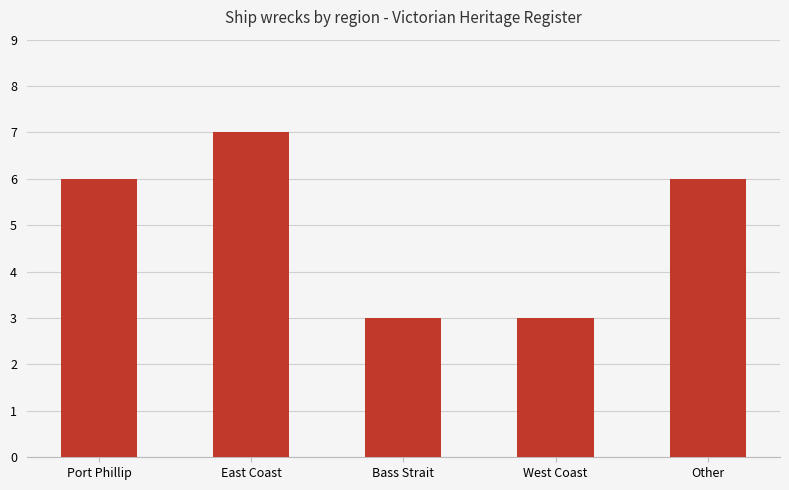

How many data points are less than 6?

2